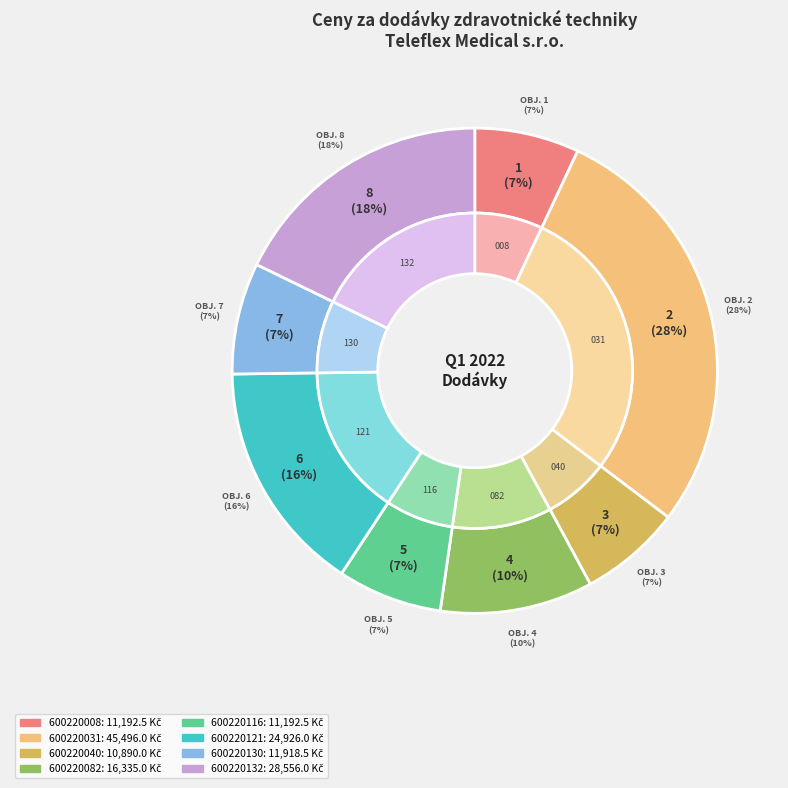

Is it true that 600220082 is 1% of the pie?

False